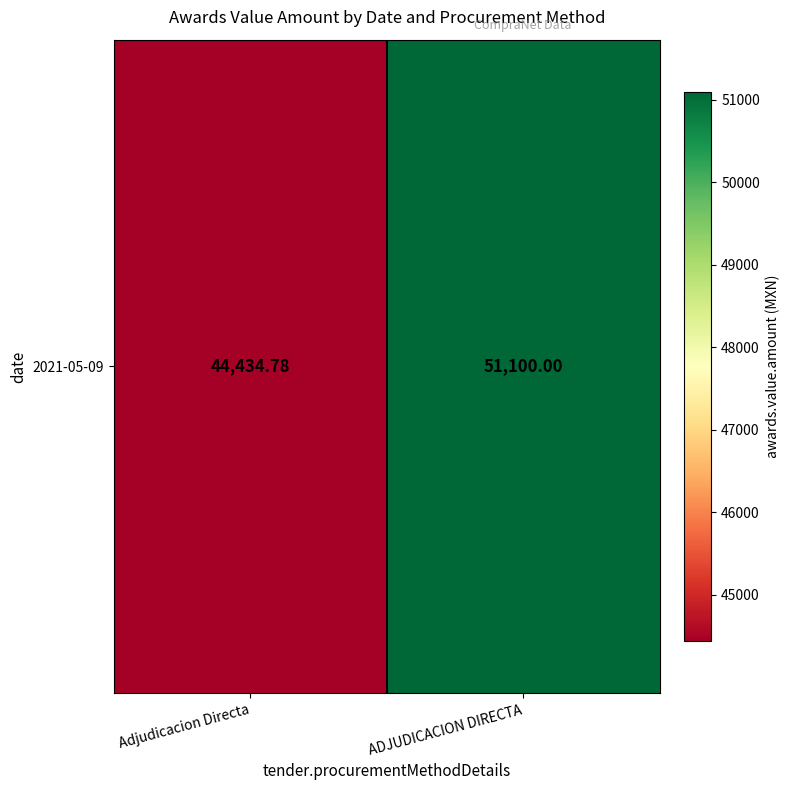

At which label is the value closest to 47767?

Adjudicacion Directa